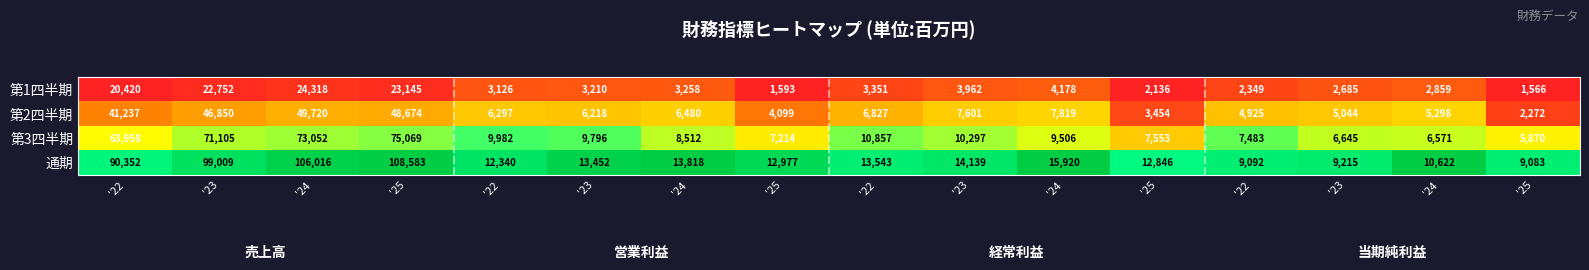

Which series has the widest spread of values?

通期